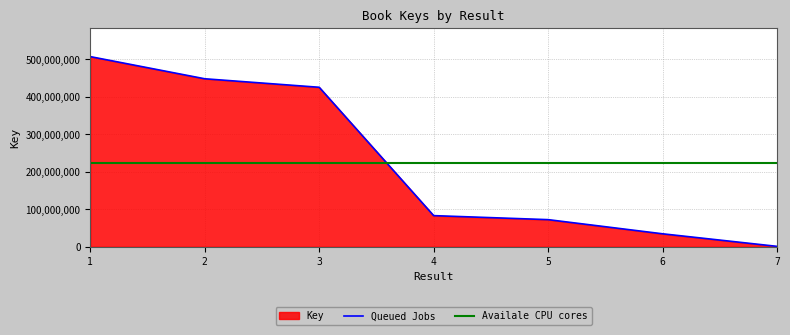

The value of Queued Jobs at 6 is 14919738. True or false?

False